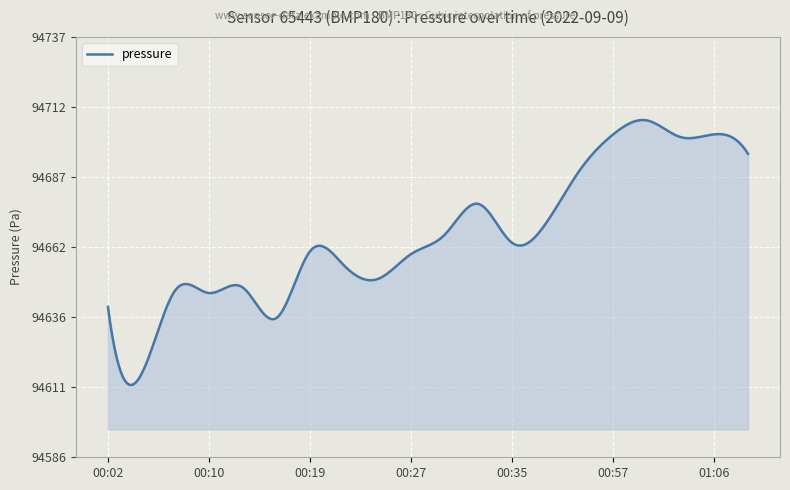

What is the minimum value shown in the chart?

94612.0